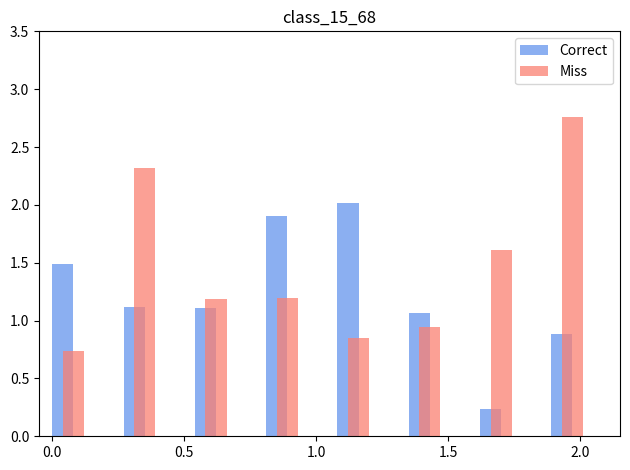

What is the difference between the second highest and second lowest values in the Miss series?

1.5